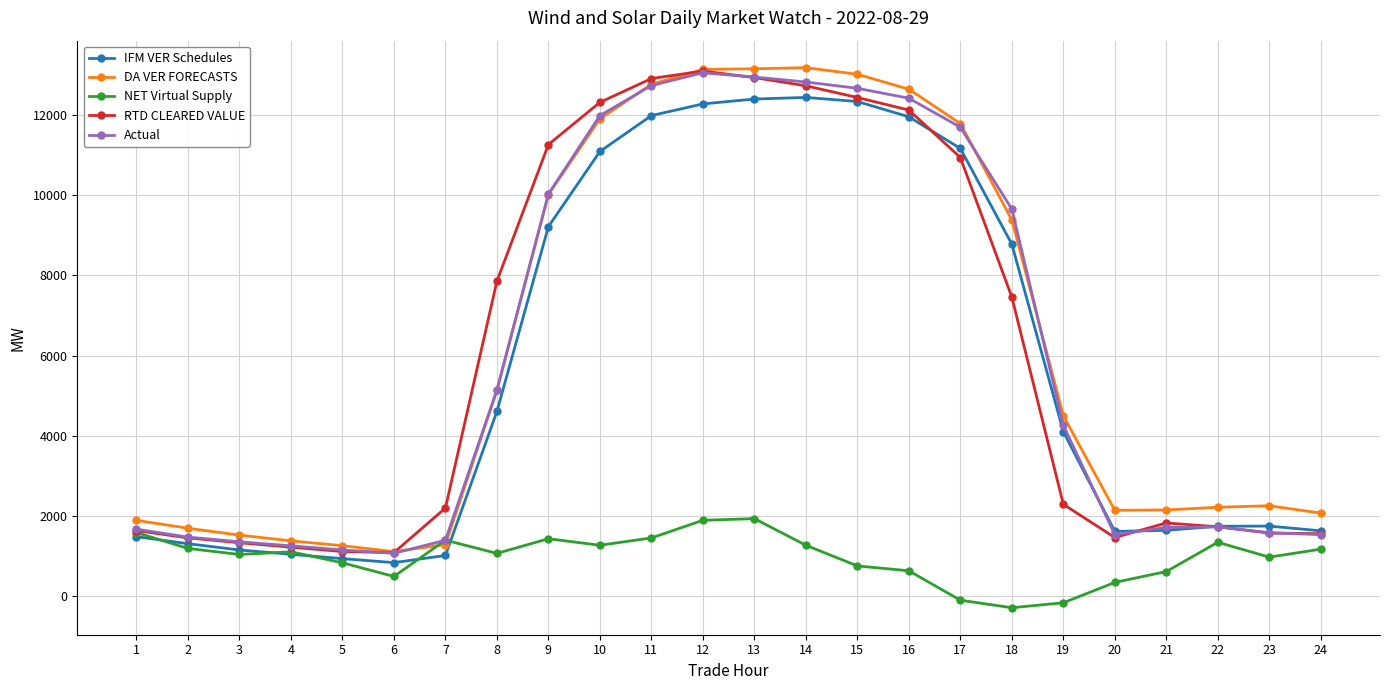

Between 4 and 13, which series saw the biggest shift?

DA VER FORECASTS